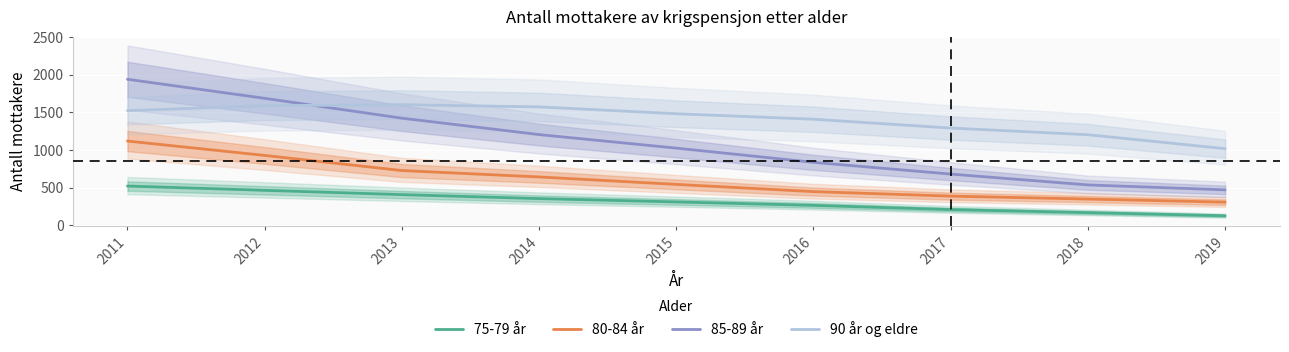

Count the number of categories in the chart.

9